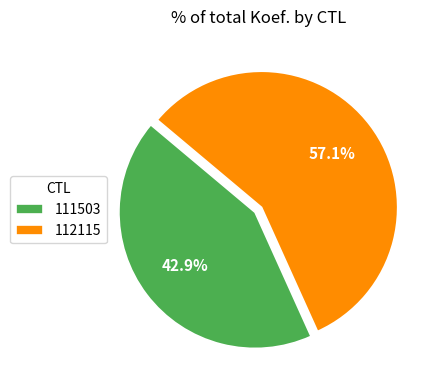

Combined, do 111503 and 112115 account for over 50%?

Yes